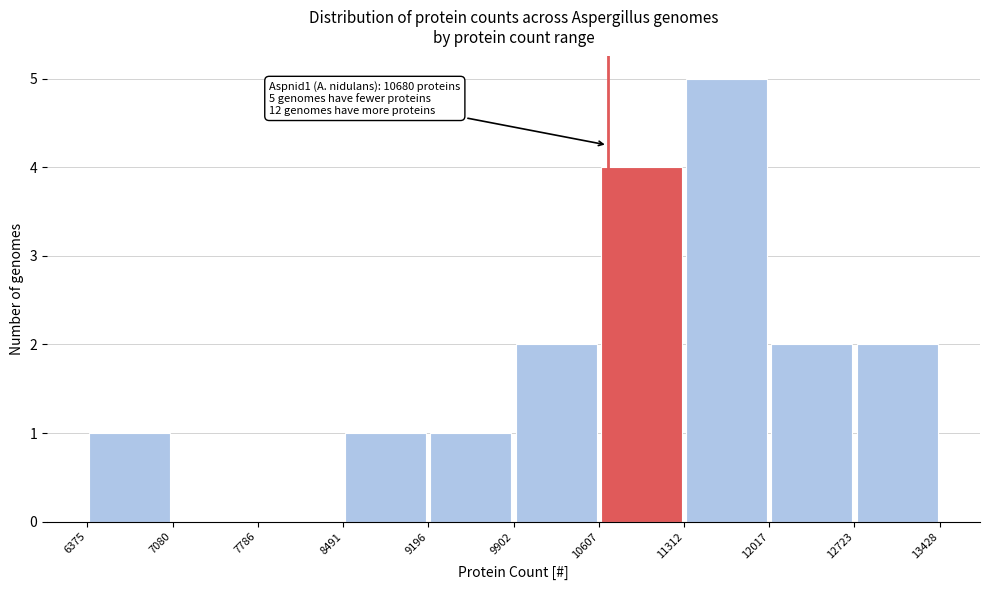

Which range on the x-axis has the tallest bar?

11312 to 12017